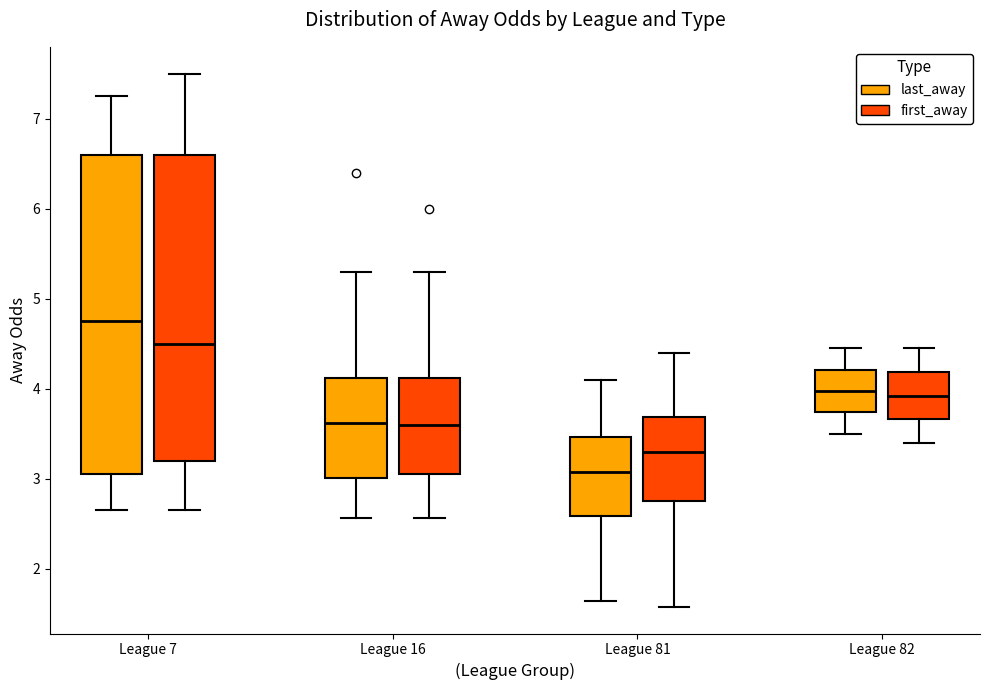

Which box's median line is the lowest?

League 81 (last_away)